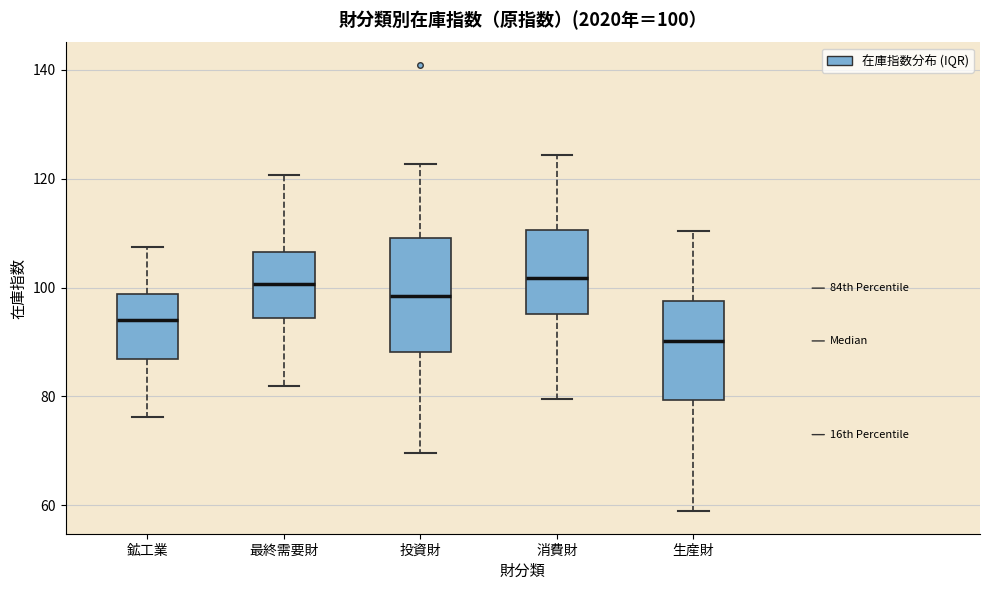

Which box has the lowest median line?

生産財